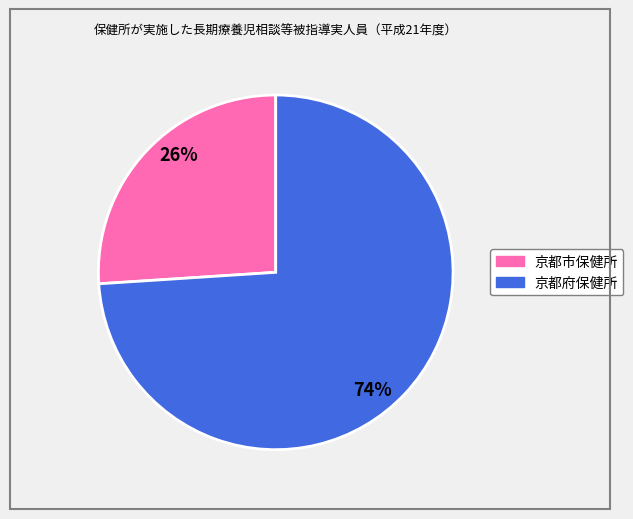

How many slices are in this pie chart?

2